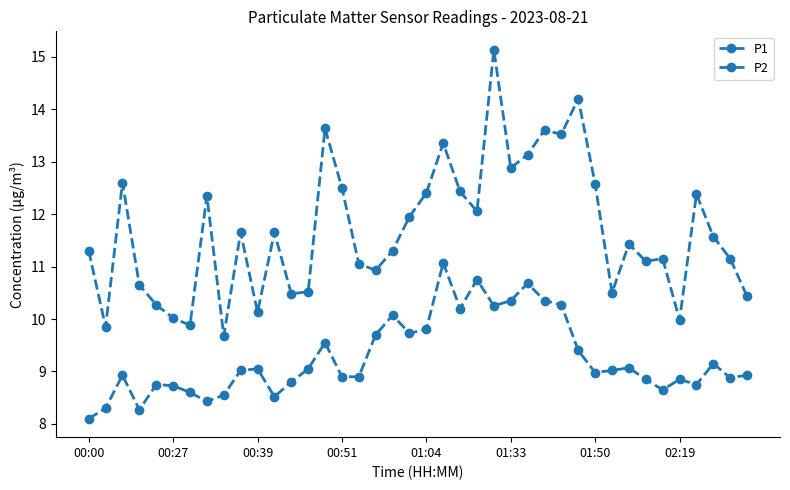

Is this an area chart (filled region under the line)?

No